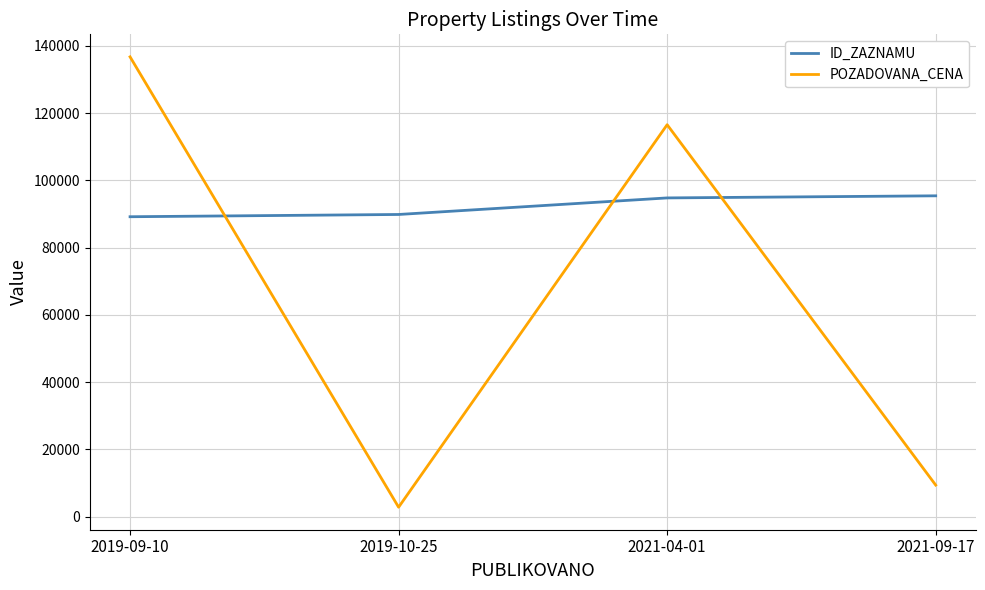

Is the value of ID_ZAZNAMU at 2021-04-01 greater than the value of POZADOVANA_CENA at 2019-09-10?

No